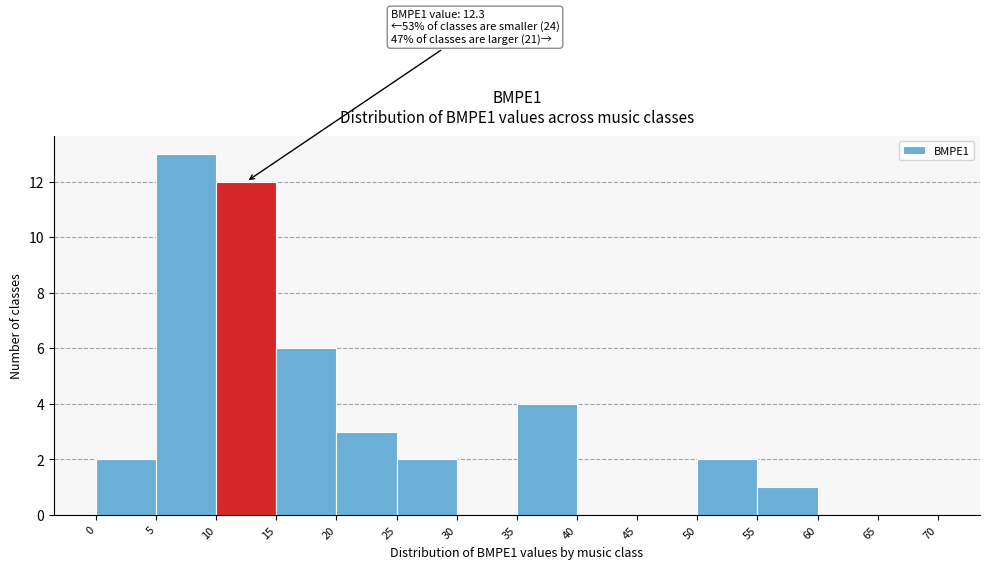

Which range on the x-axis has the tallest bar?

5 to 10